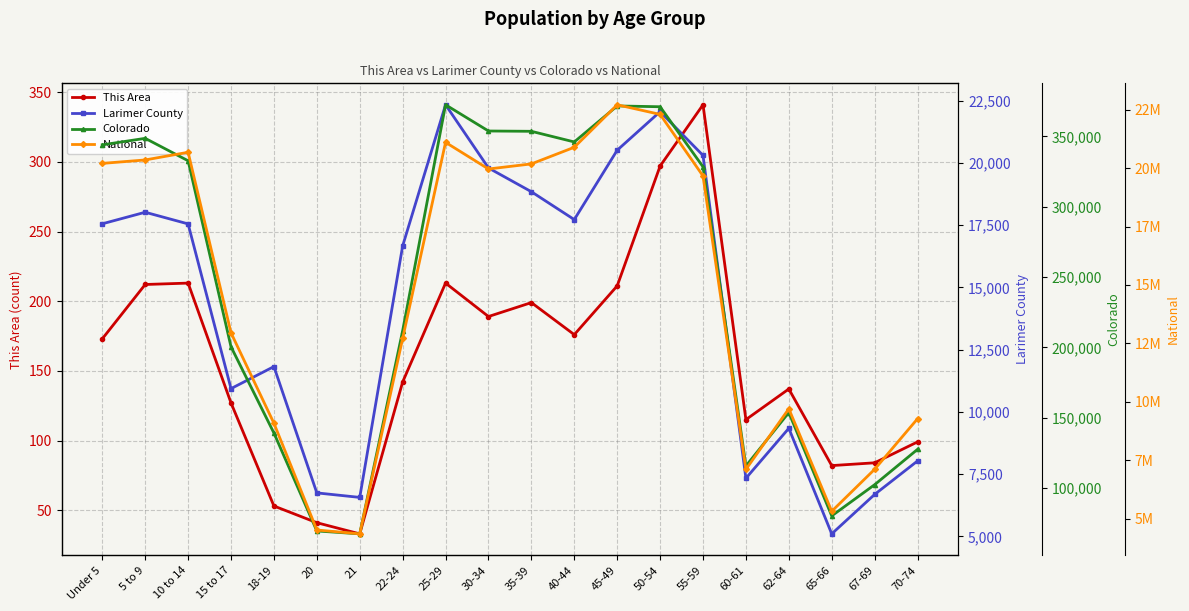

How many lines are shown in the chart?

4